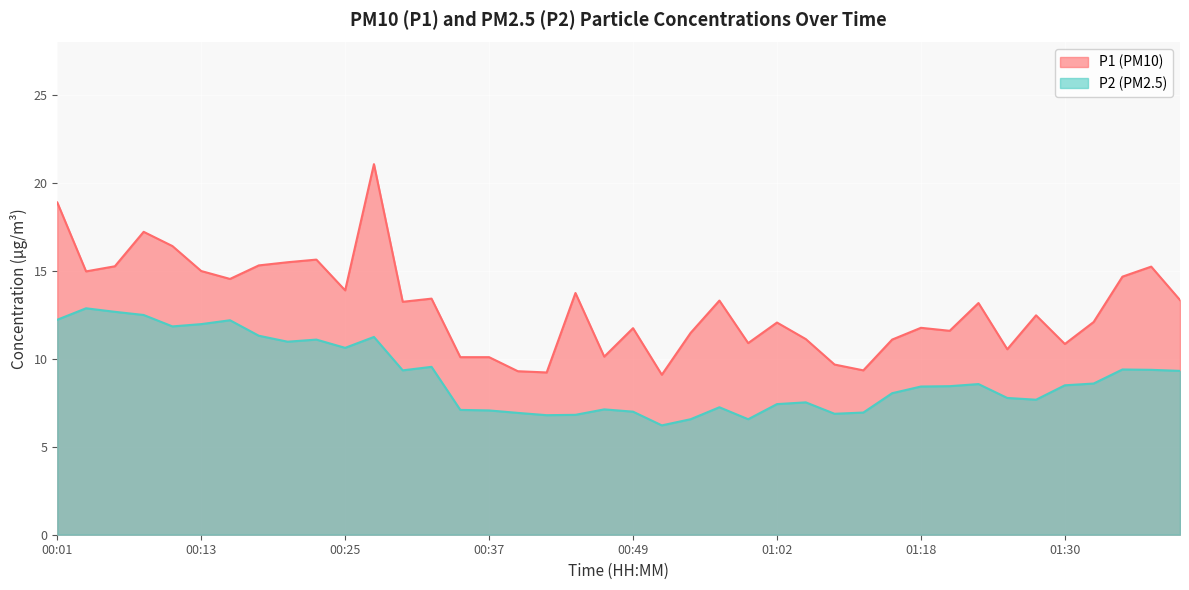

What is the maximum value for P2?

12.9